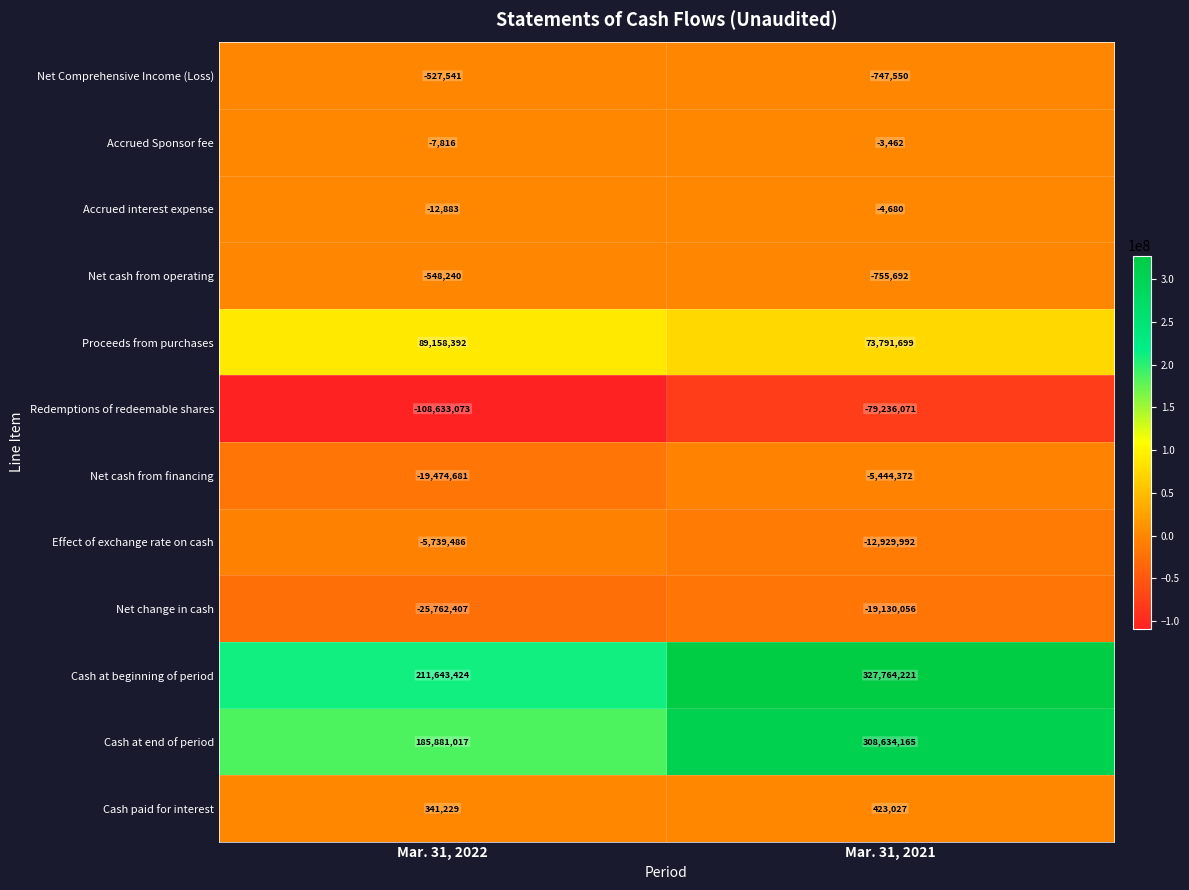

List the series in order of their peak value, lowest first.

Redemptions of redeemable shares, Net change in cash, Effect of exchange rate on cash, Net cash from financing, Net cash from operating, Net Comprehensive Income (Loss), Accrued interest expense, Accrued Sponsor fee, Cash paid for interest, Proceeds from purchases, Cash at end of period, Cash at beginning of period